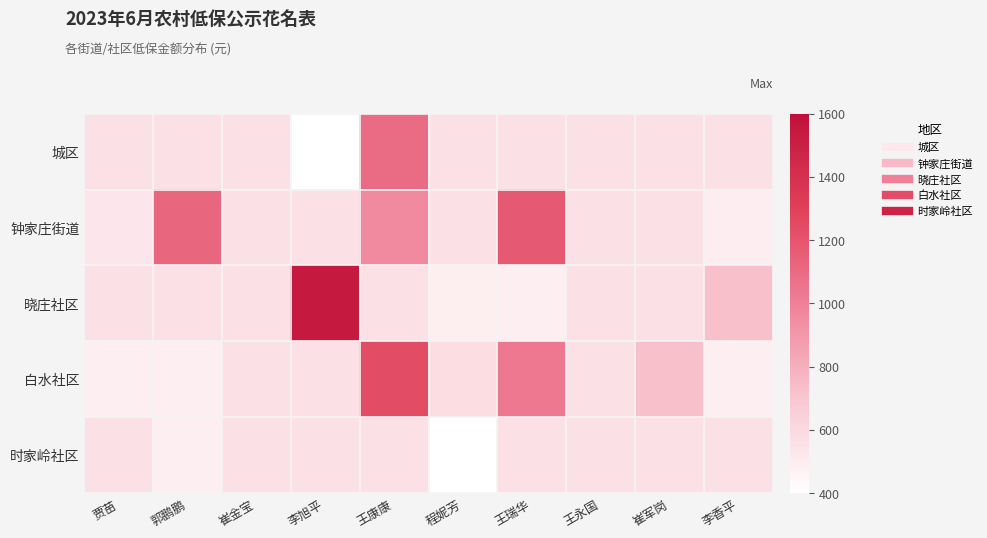

At which category does the chart reach its minimum across all series?

李旭平